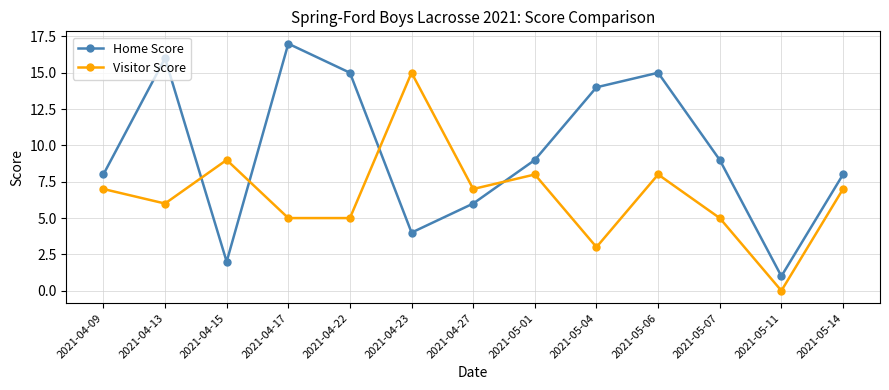

What is the value of the Home Score point at the 8th from the left?

9